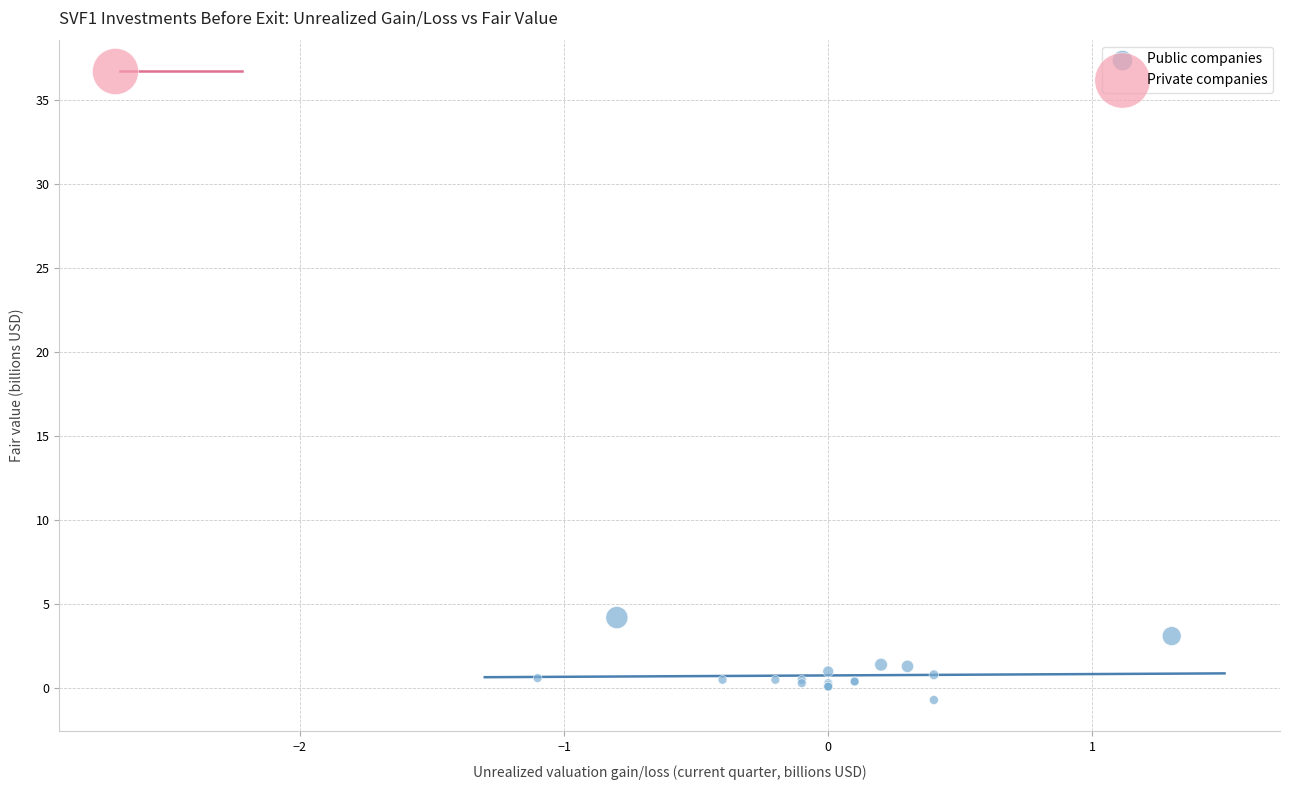

What are all the series names shown in the legend?

Public companies, Private companies